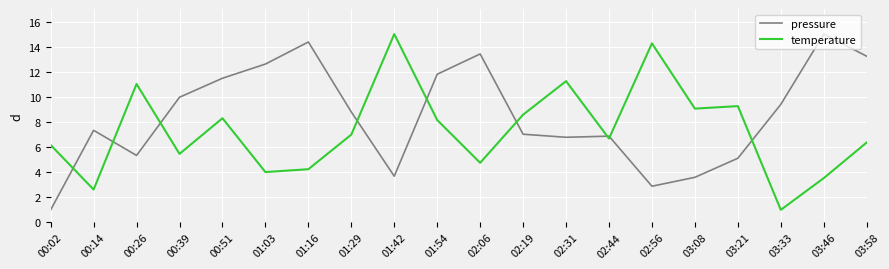

What is the spread (max minus min) of values at 03:33?

8.4